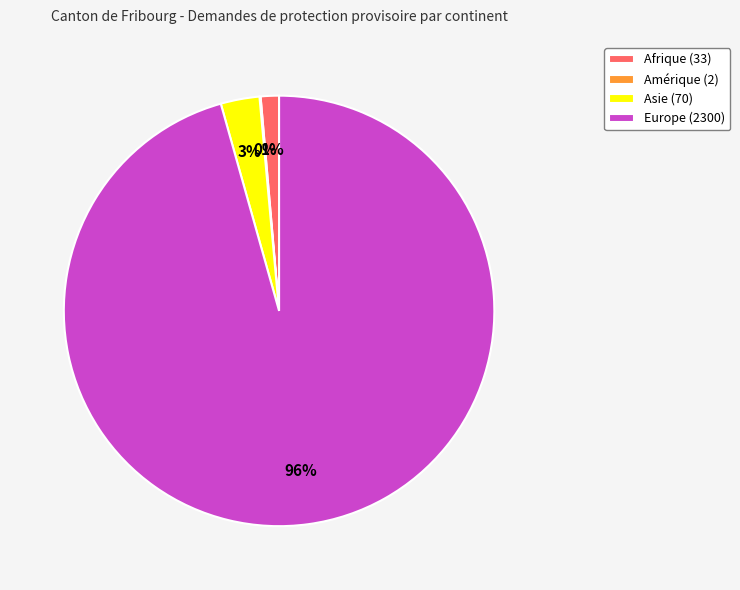

Does Afrique account for over 50% of the chart?

No